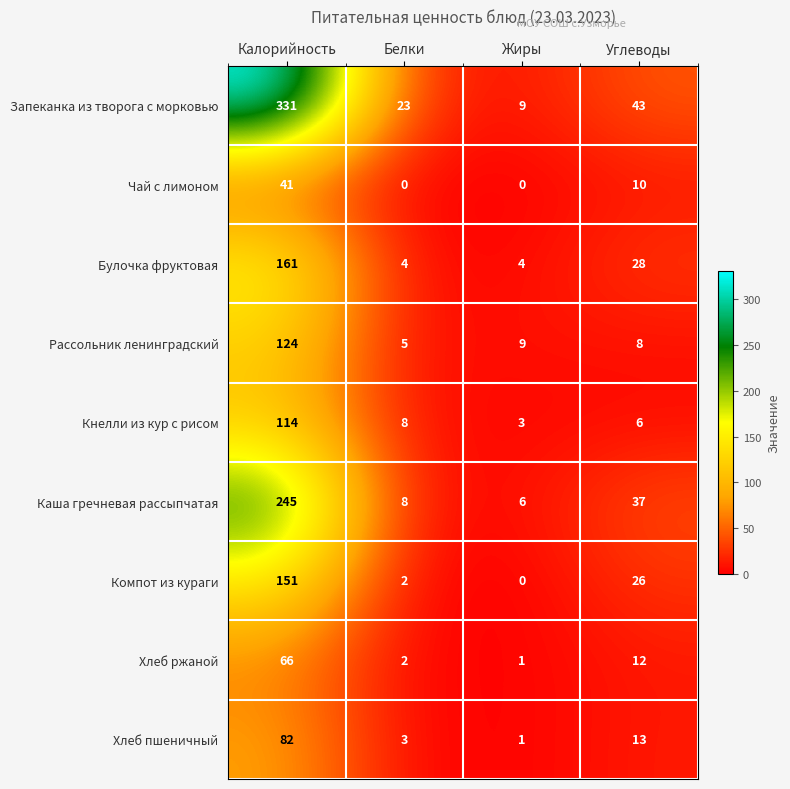

Where does the Булочка фруктовая series first go above 28?

Калорийность